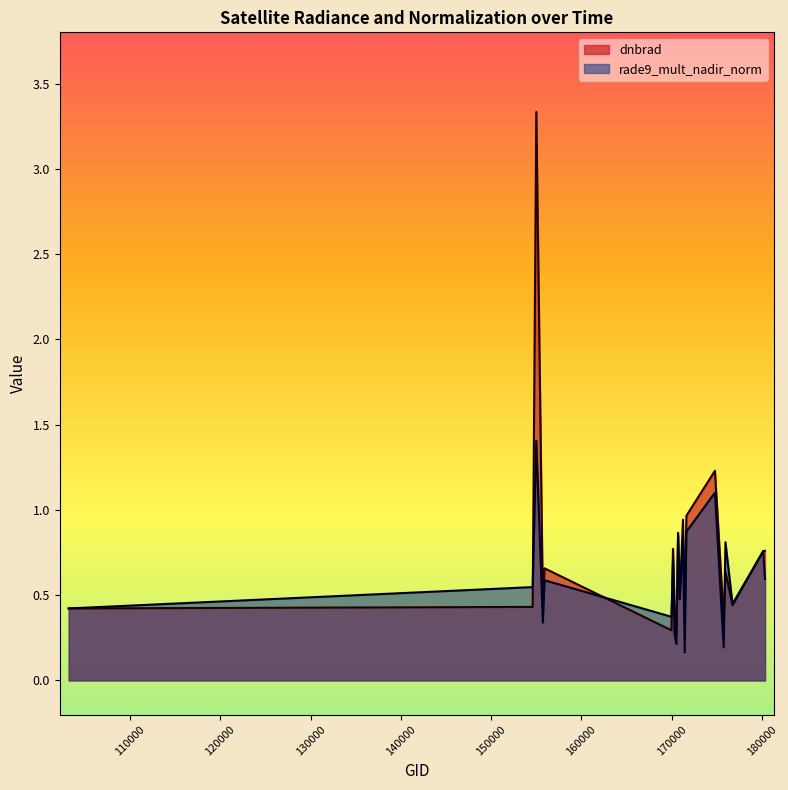

Is it true that dnbrad equals 0.6 at 175964?

True